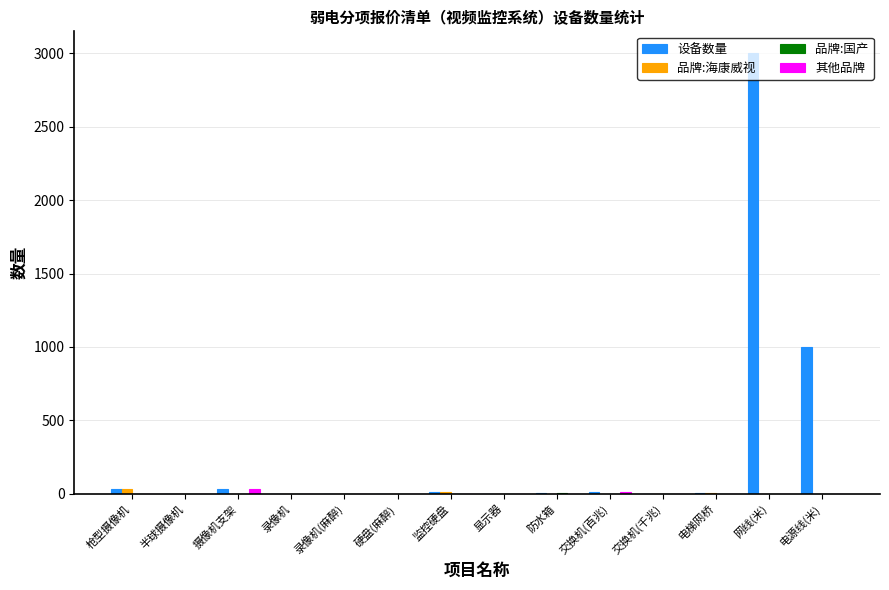

Are the bars grouped side by side (vs. stacked)?

Yes